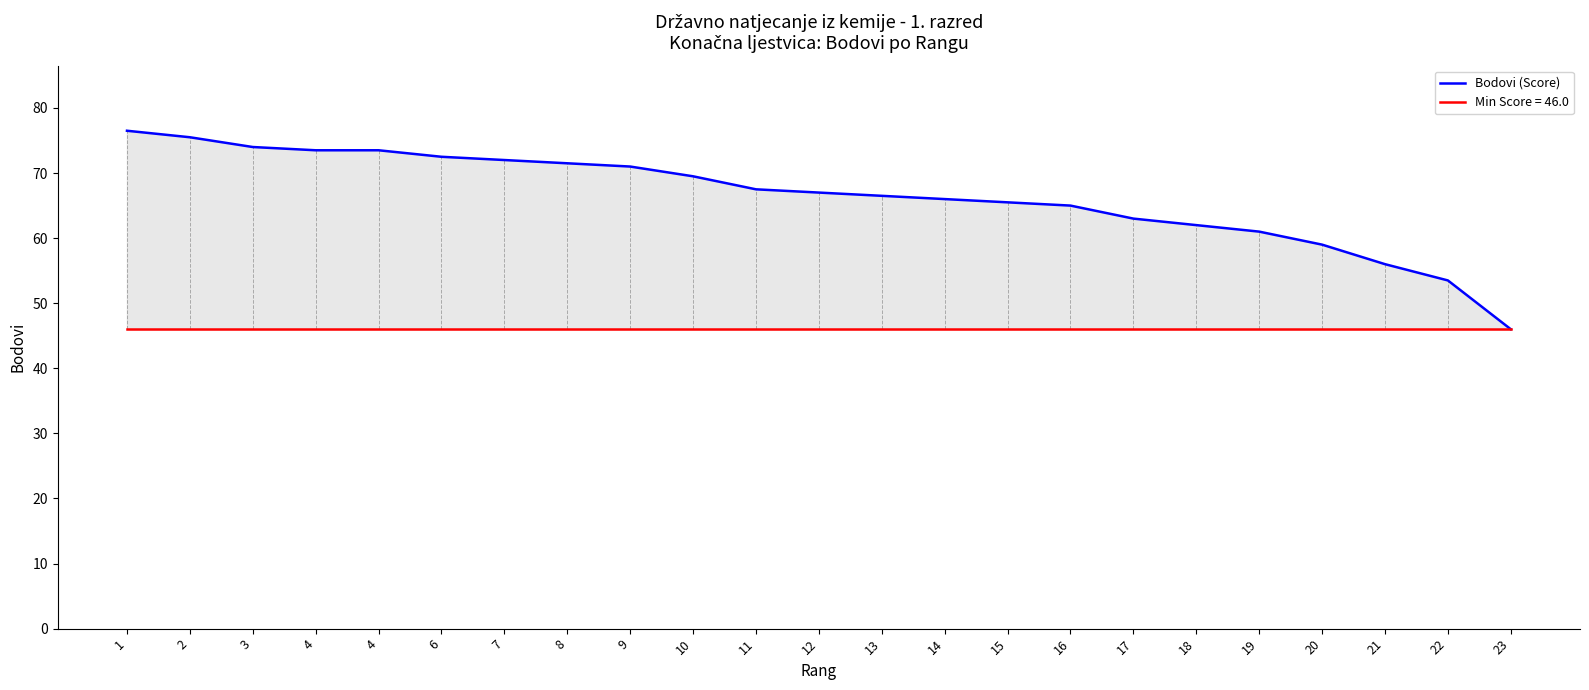

Is it true that the value at 15 is 65.5?

True